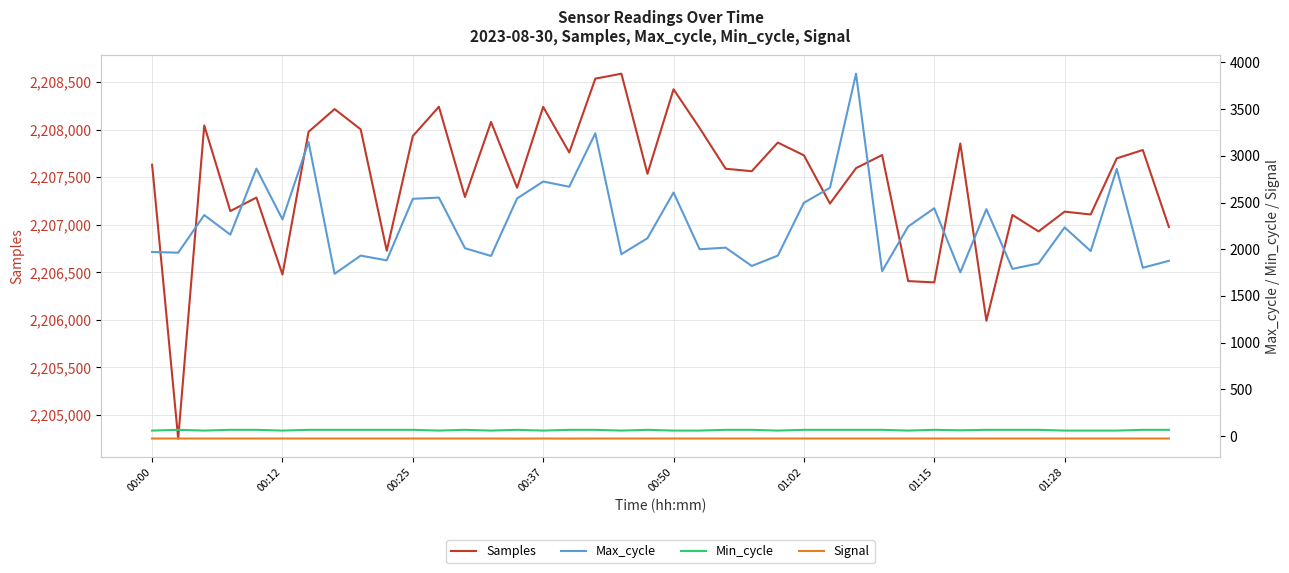

Is the value of Signal at 21 greater than the value of Max_cycle at 14?

No